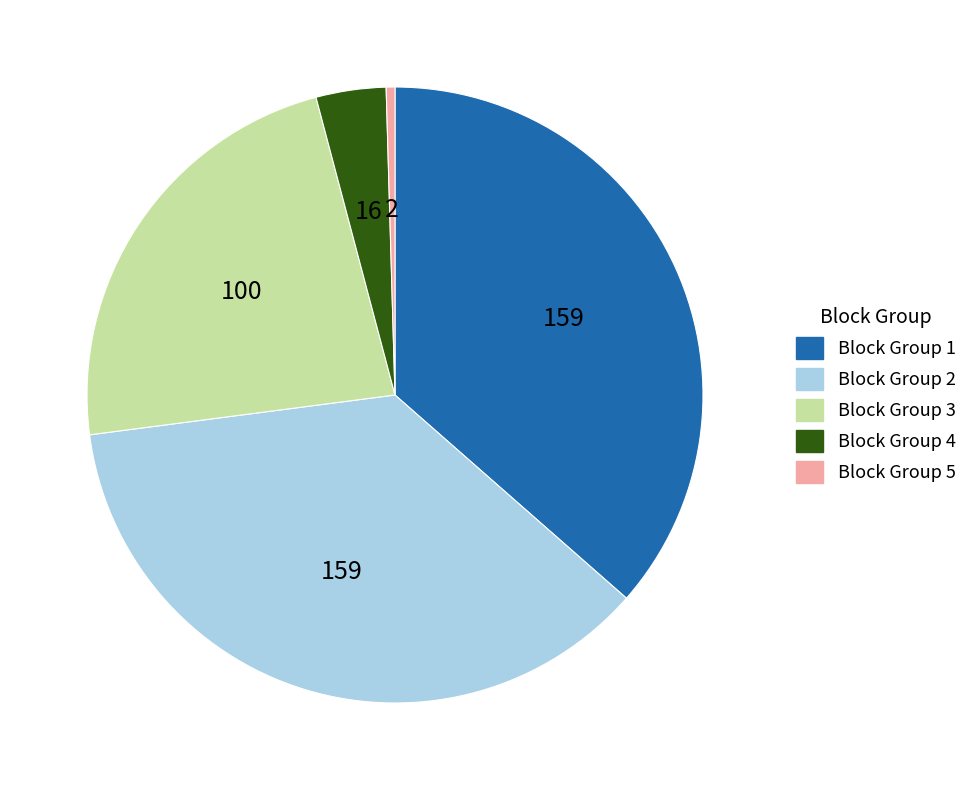

Between Block Group 4 and Block Group 5, which is larger?

Block Group 4